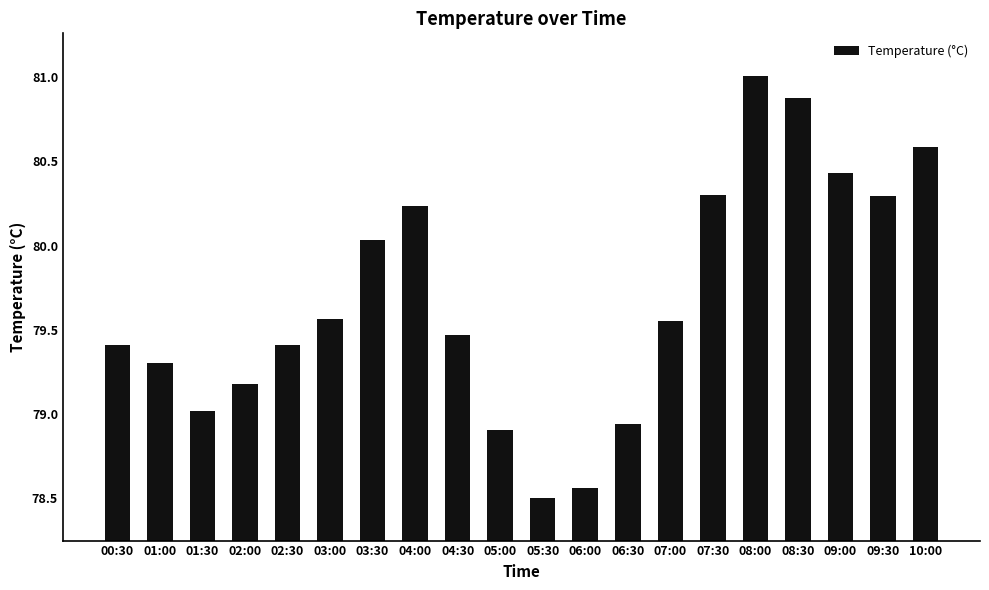

How many values are below 79?

4